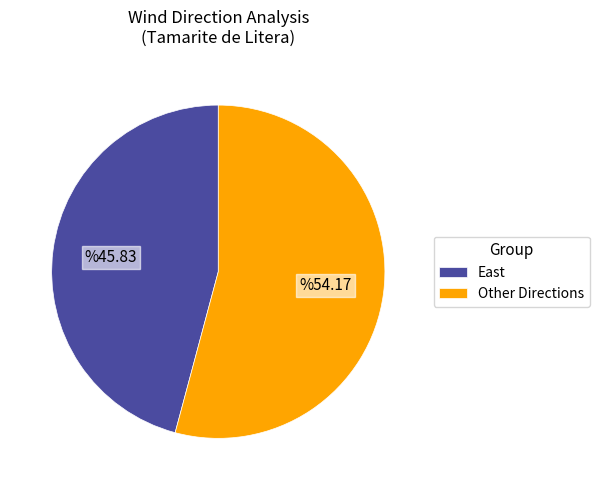

How many segments does this pie chart have?

2